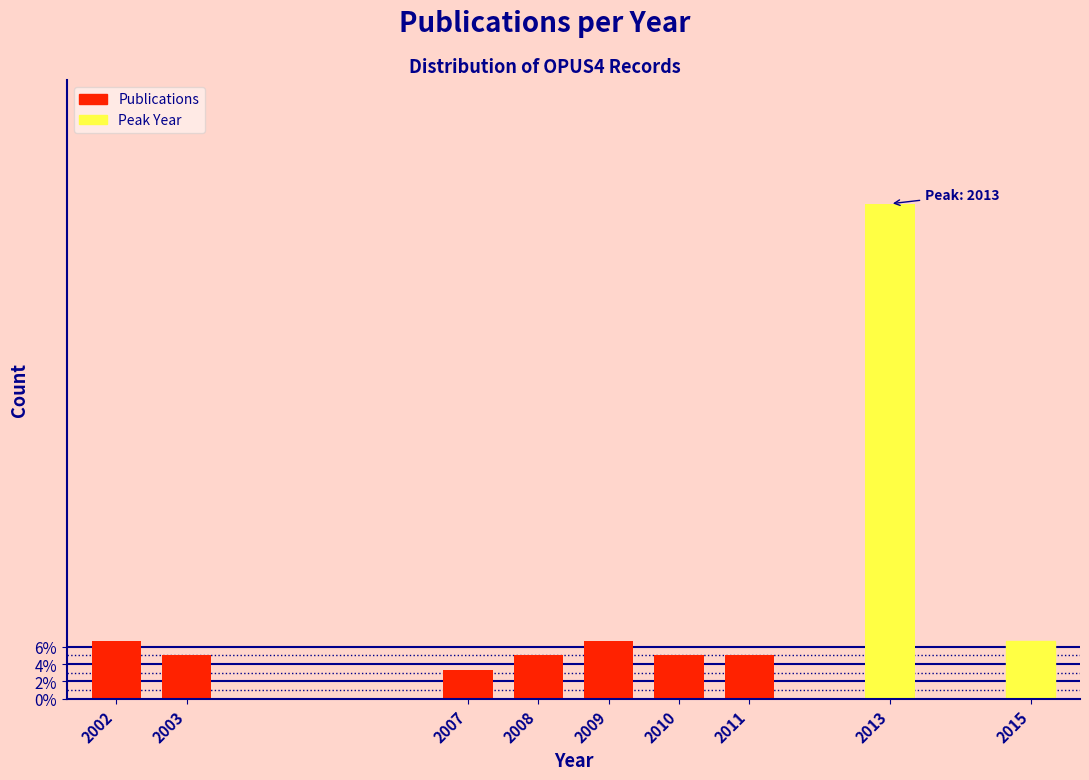

Reading left to right, extract all data points from this chart.

6.7	5.0	3.3	5.0	6.7	5.0	5.0	56.7	6.7